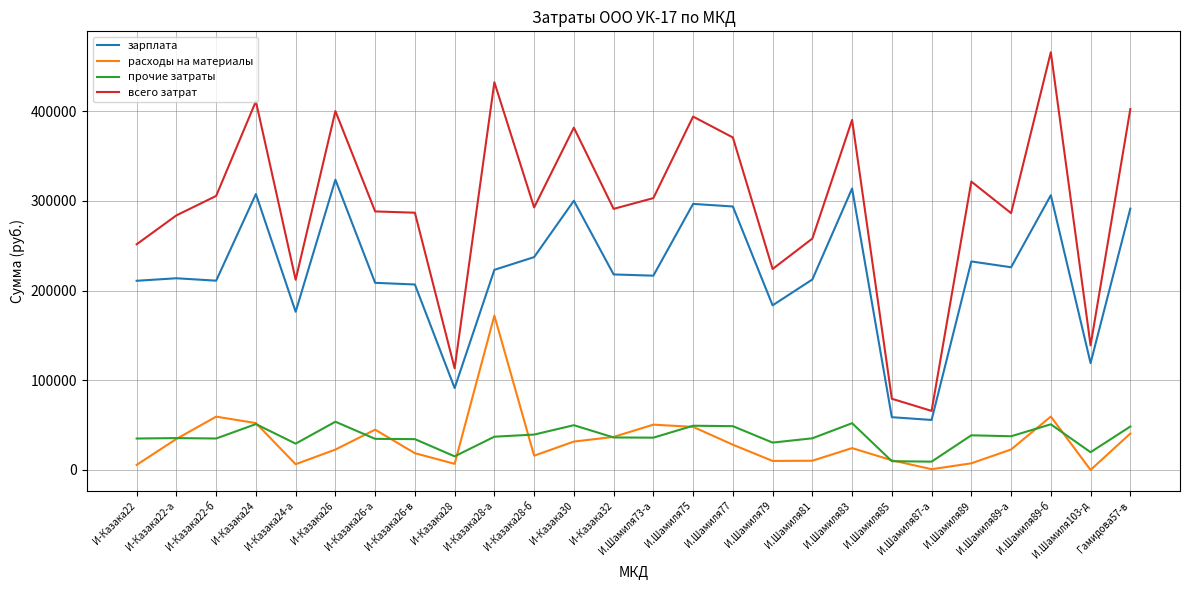

What is the difference between the maximum and minimum values in the расходы на материалы series?

172135.0